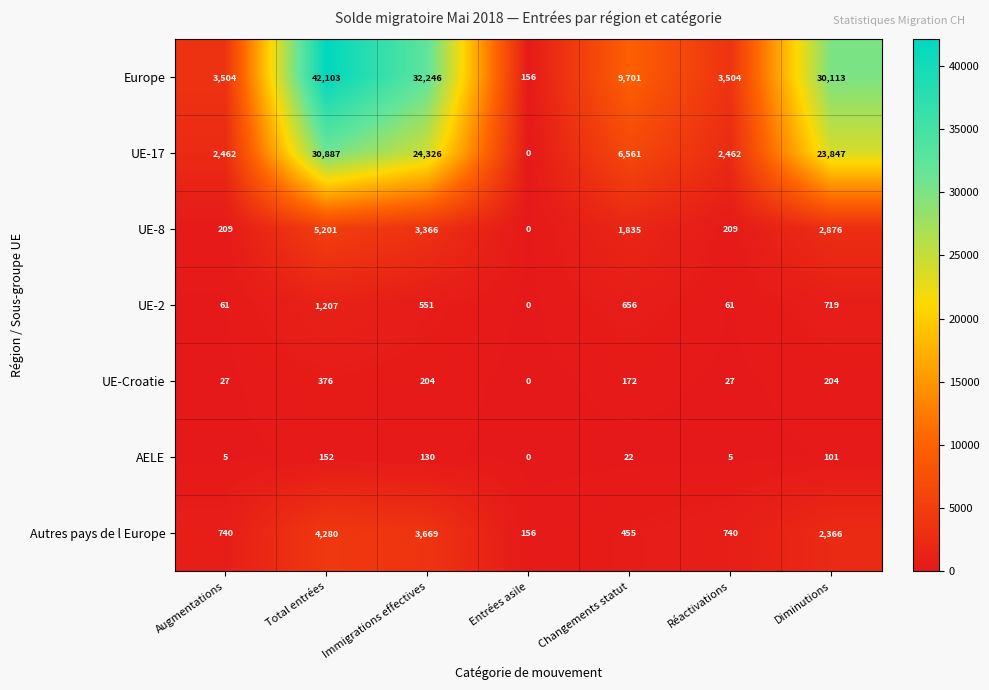

Which series has the largest total across all categories?

Europe